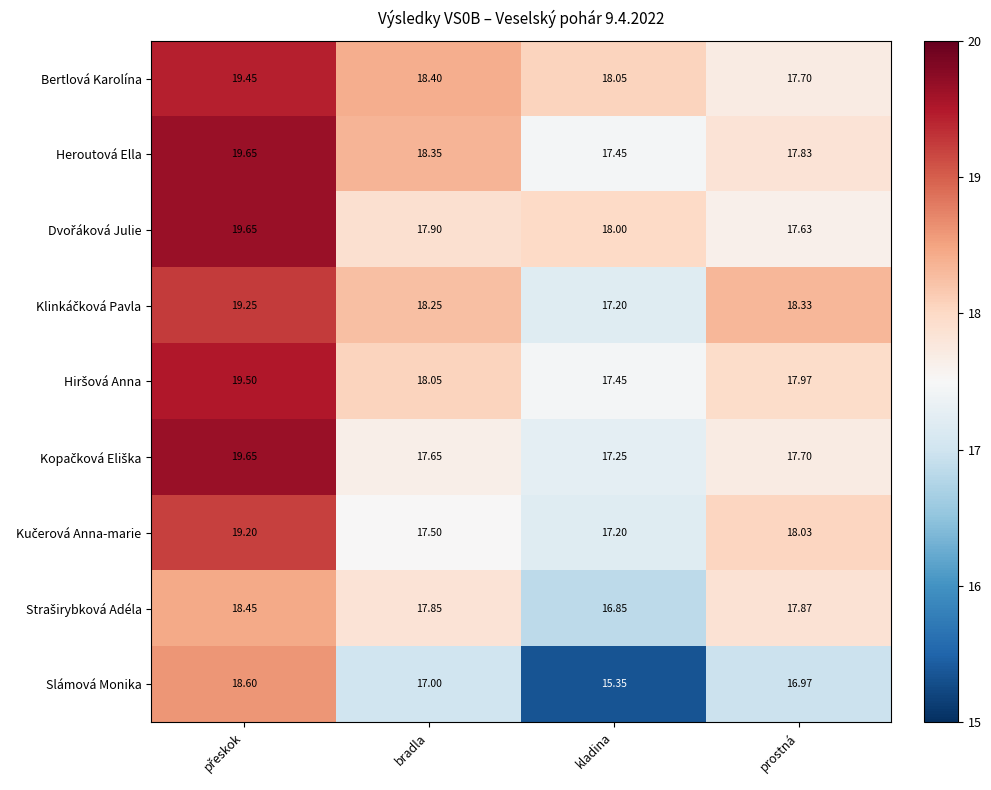

Which series has the largest range (max minus min)?

Slámová Monika